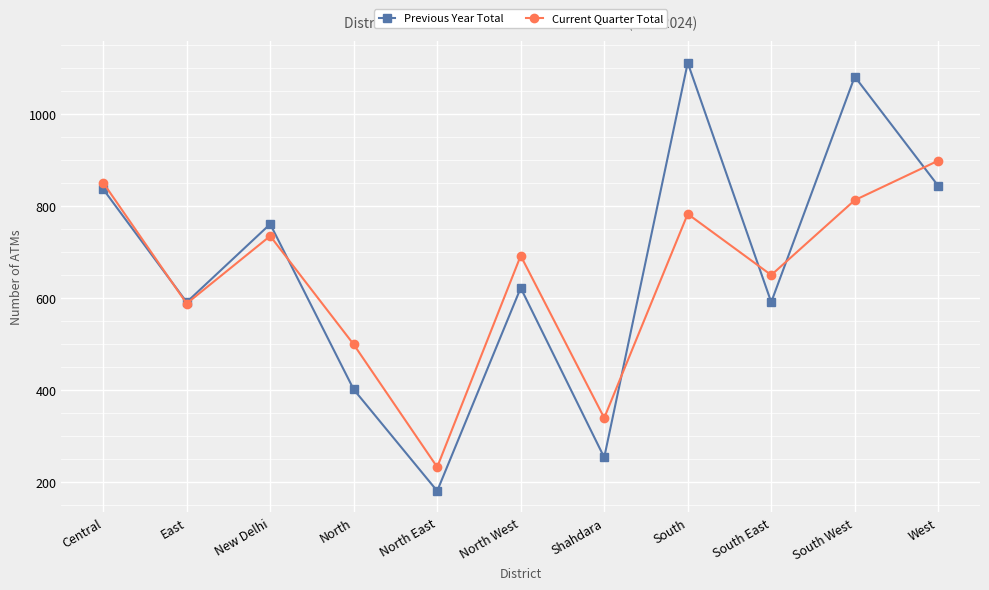

The Previous Year Total series shows 258 at North. True or false?

False